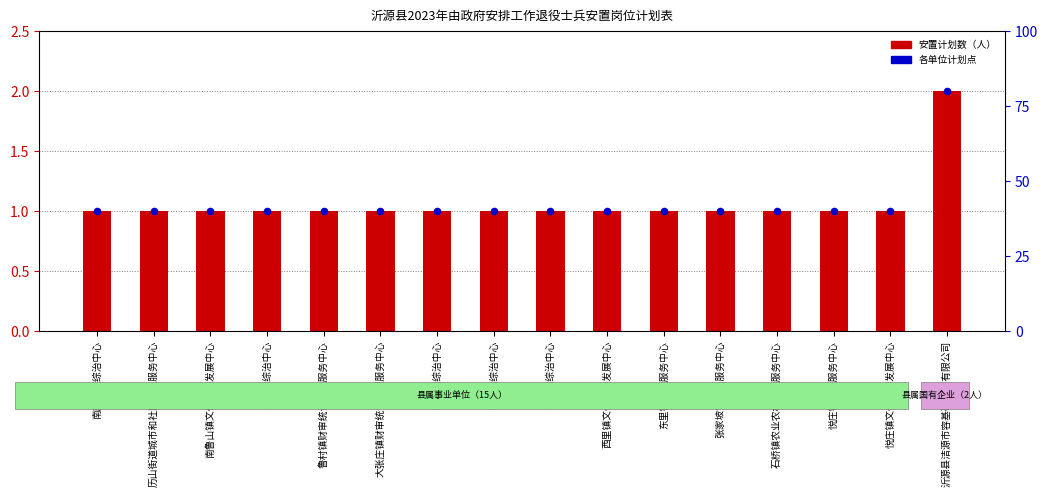

Which series reaches the maximum Y coordinate?

安置计划数